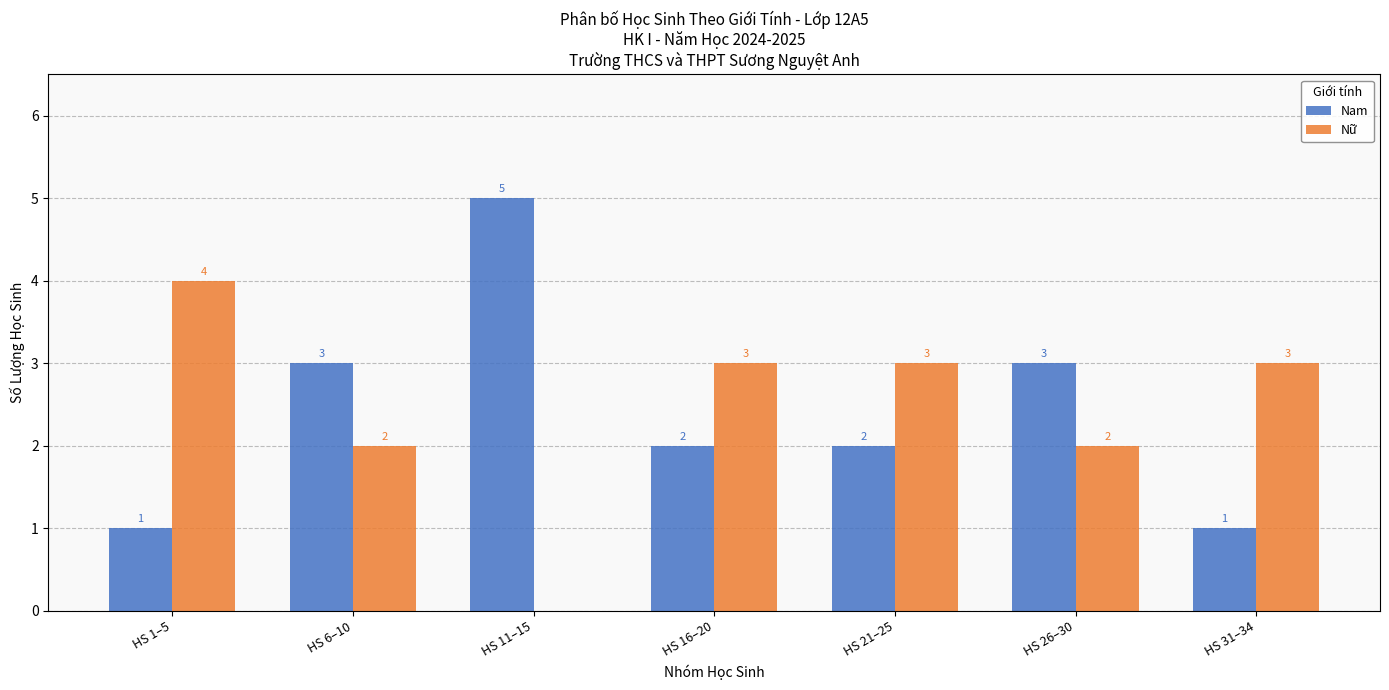

Which series changed the most between HS 21–25 and HS 31–34?

Nam